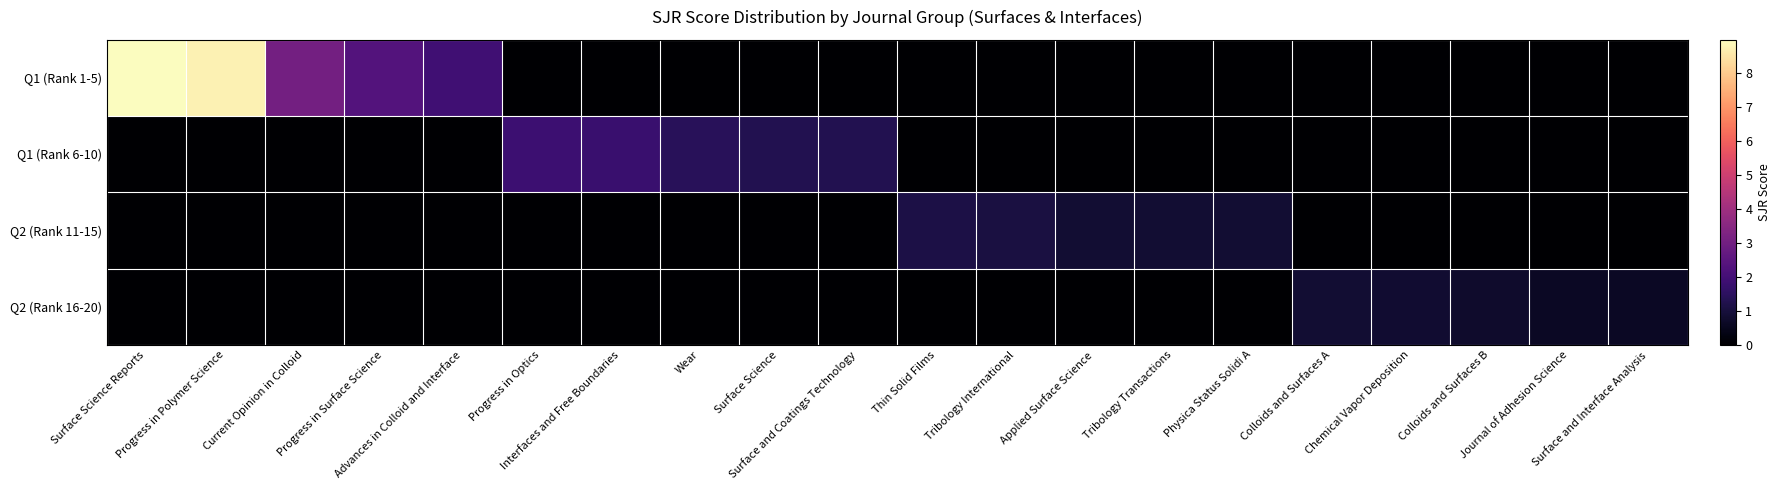

Rank the series by their maximum value, from lowest to highest.

Q2 (Rank 16-20), Q2 (Rank 11-15), Q1 (Rank 6-10), Q1 (Rank 1-5)